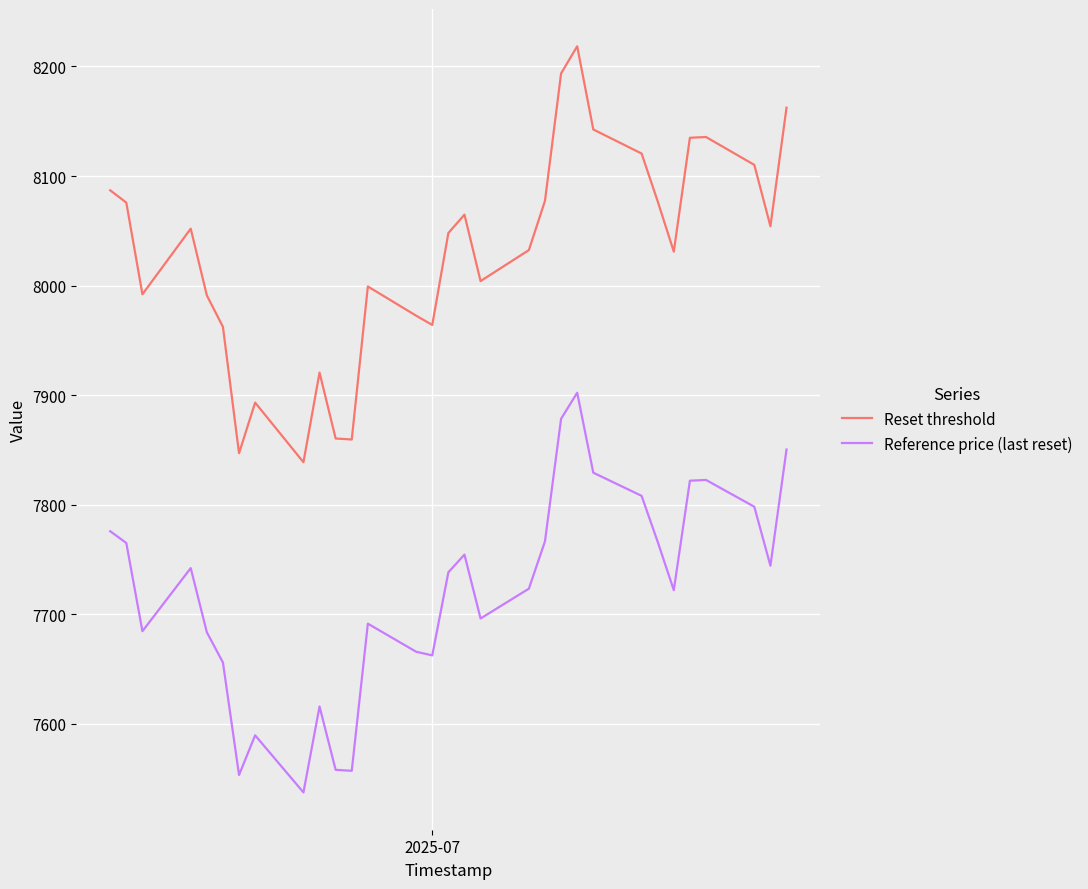

What are all the series names shown in the legend?

Reset threshold, Reference price (last reset)